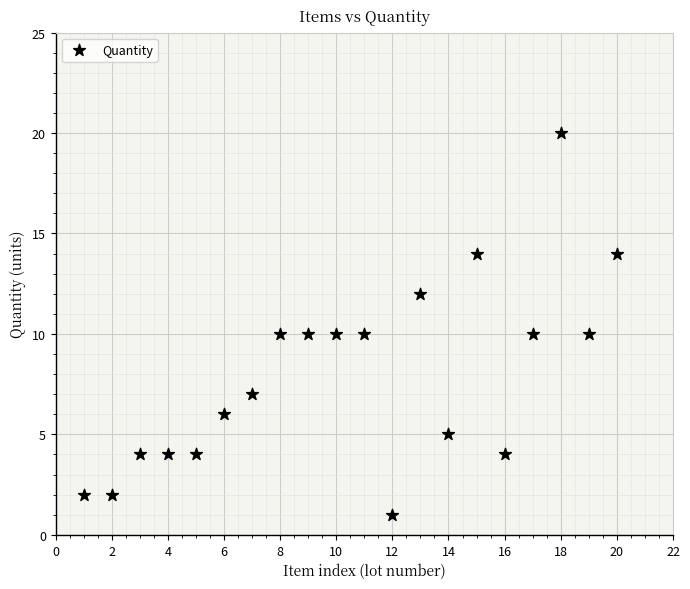

What is the range of Y values (max minus min)?

19